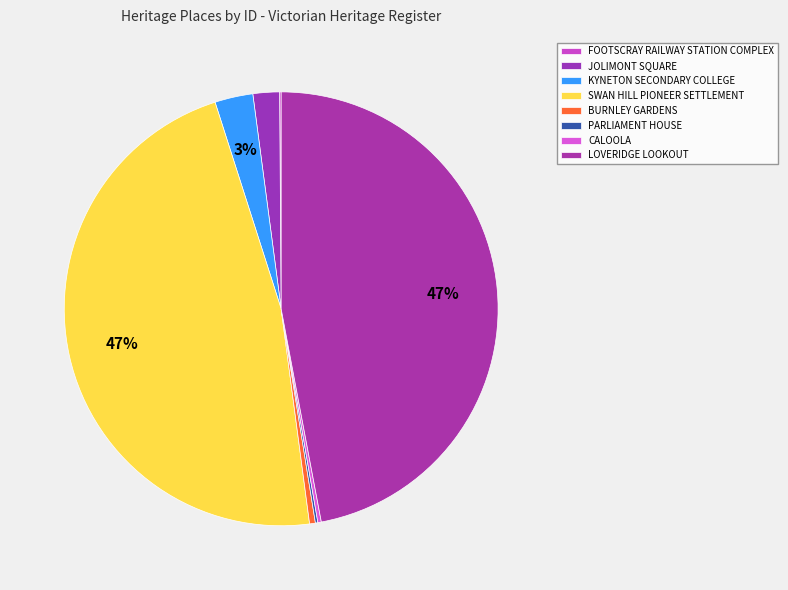

True or false: FOOTSCRAY RAILWAY STATION COMPLEX accounts for 0% of the total.

True